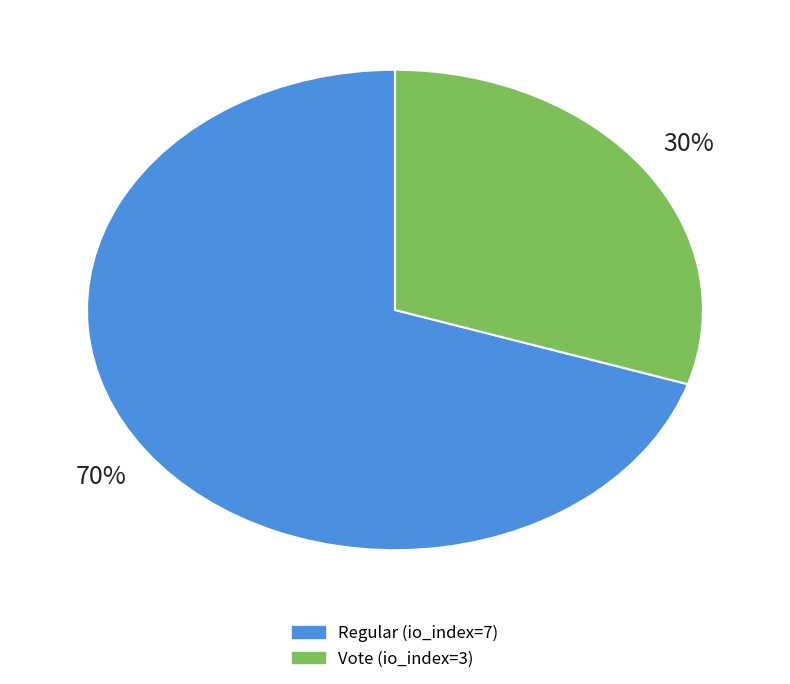

How many segments does this pie chart have?

2